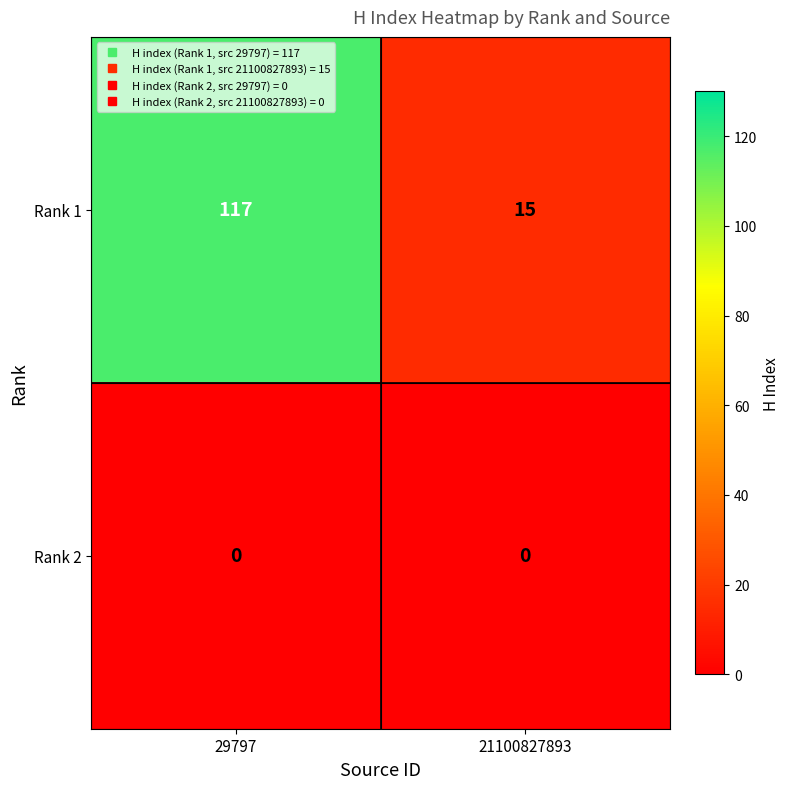

Between 29797 and 21100827893, which series saw the biggest shift?

Rank 1